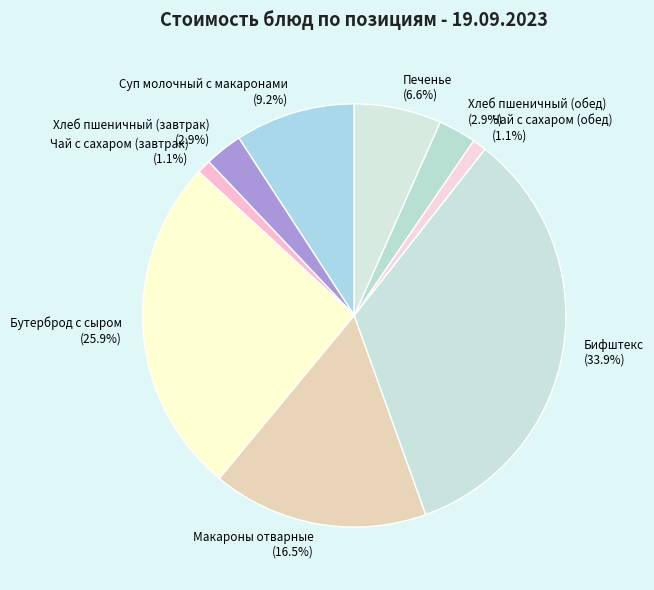

What is the largest slice in the pie chart?

Бифштекс